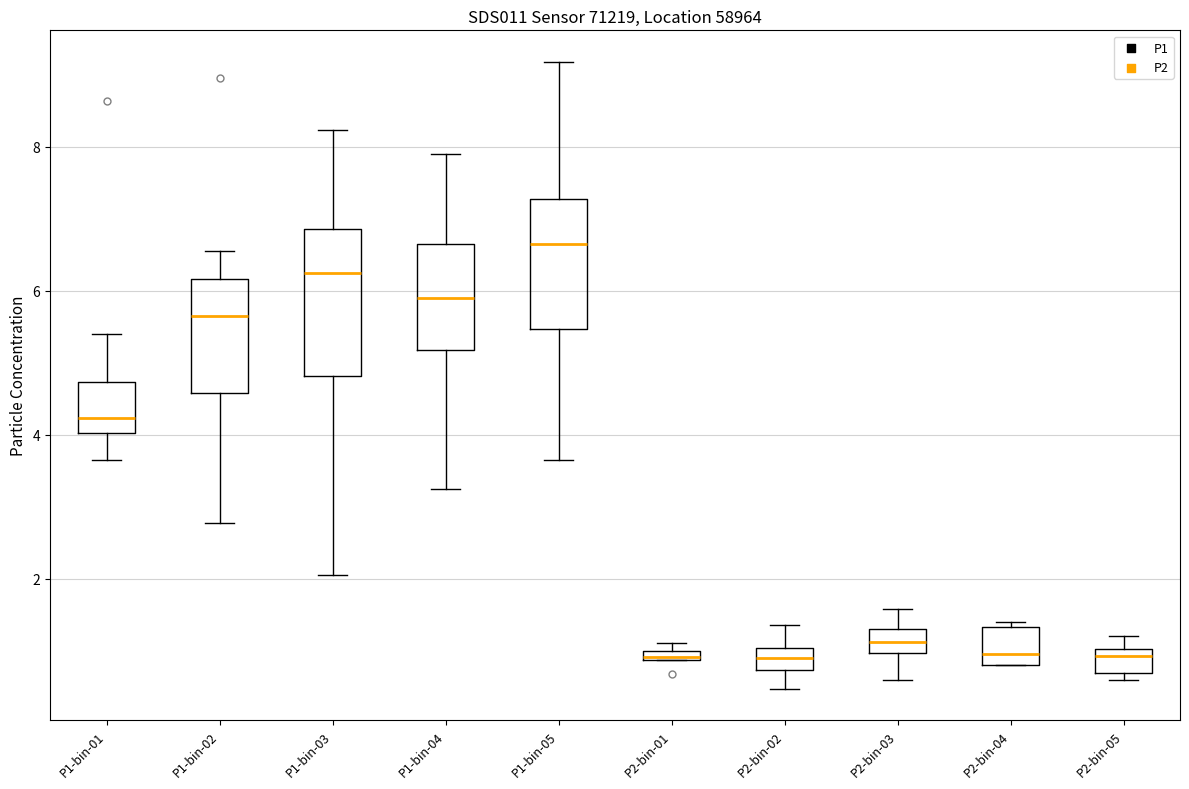

Which box is the tallest, from its lower edge to its upper edge?

P1-bin-03